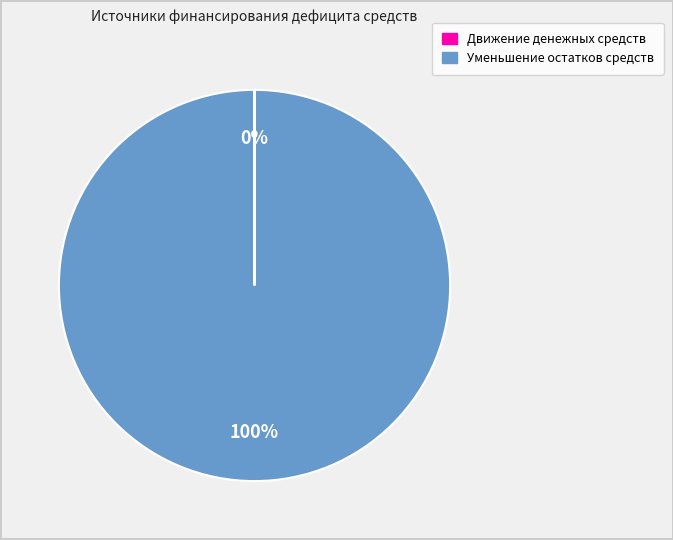

Is there a majority slice in this chart?

Yes